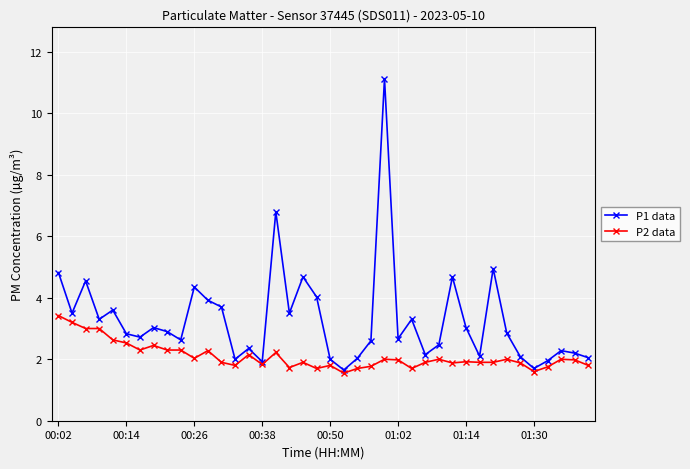

What is the greatest value displayed?

11.1